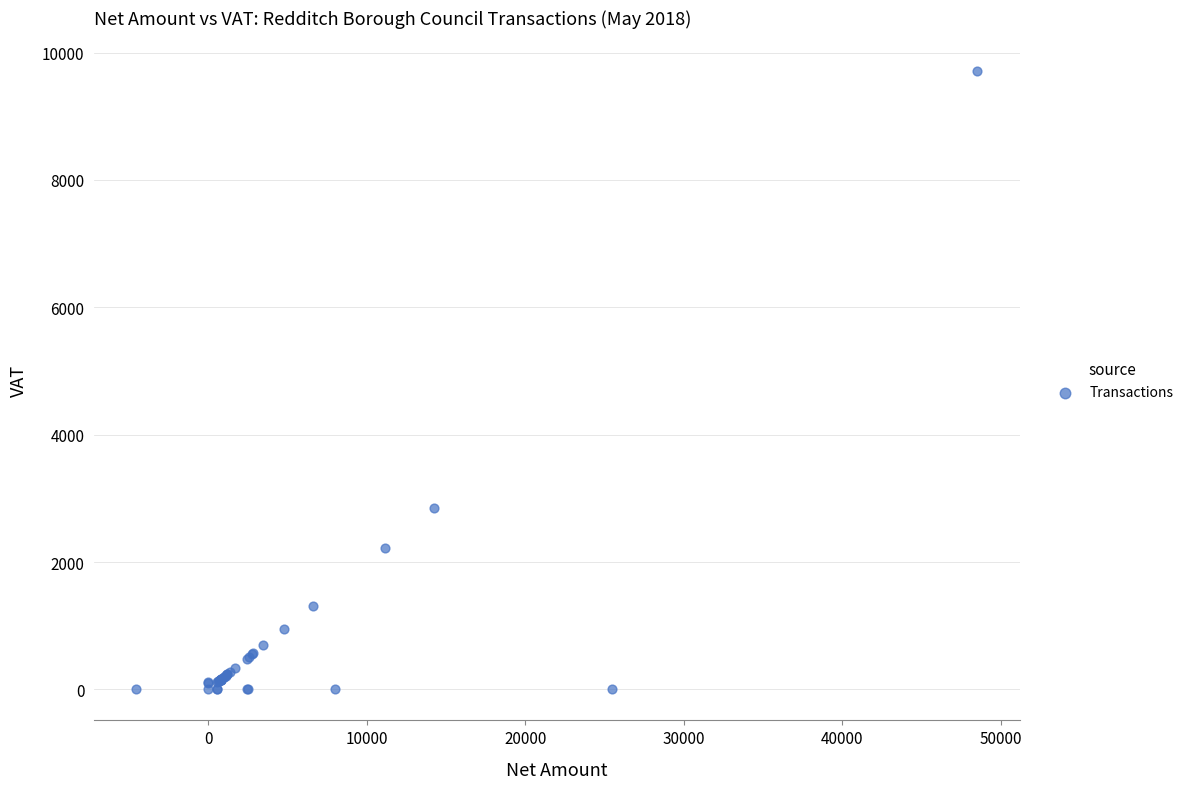

What Y value in the scatter plot is closest to 4852?

2843.6